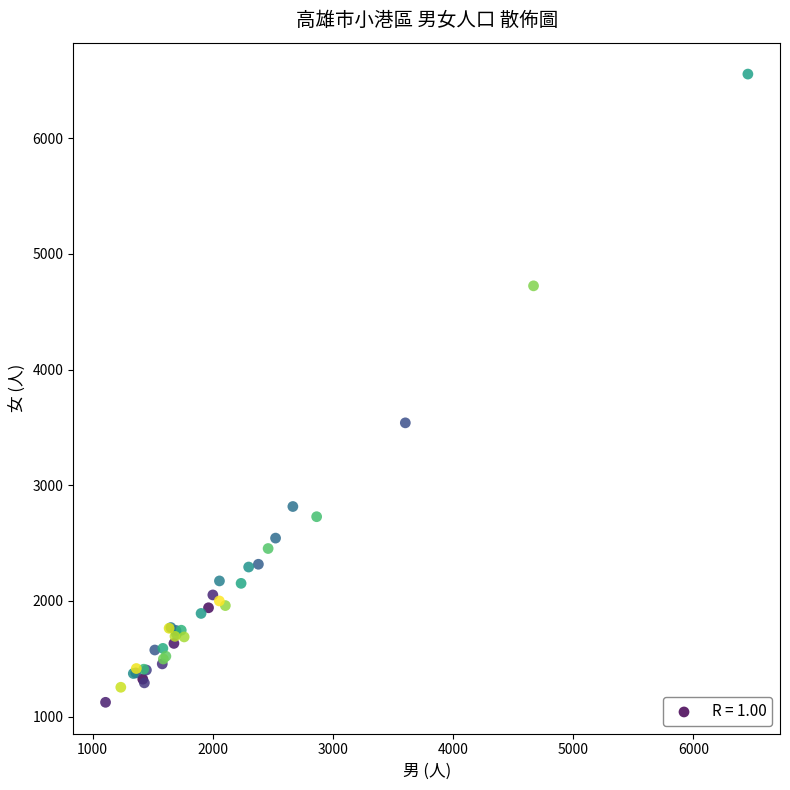

What Y value in the scatter plot is closest to 3838?

3539